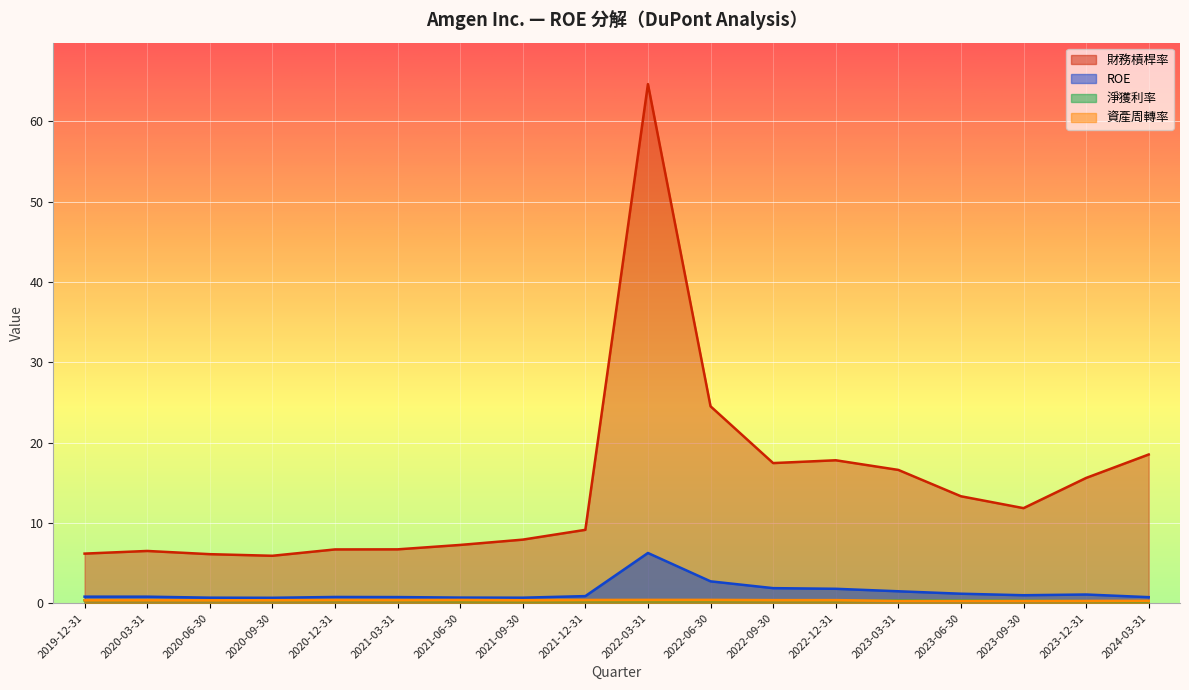

The 財務槓桿率 series shows 11.7 at 2020-12-31. True or false?

False